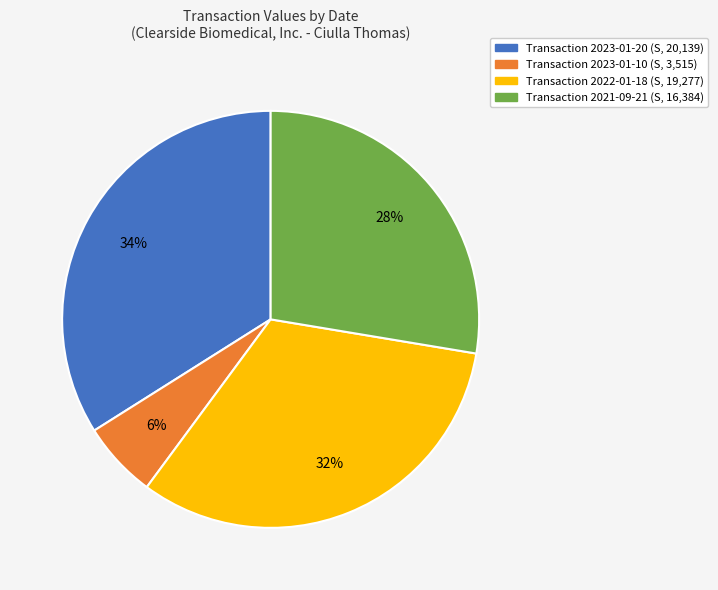

To the nearest percent, what is the average slice percentage?

25%